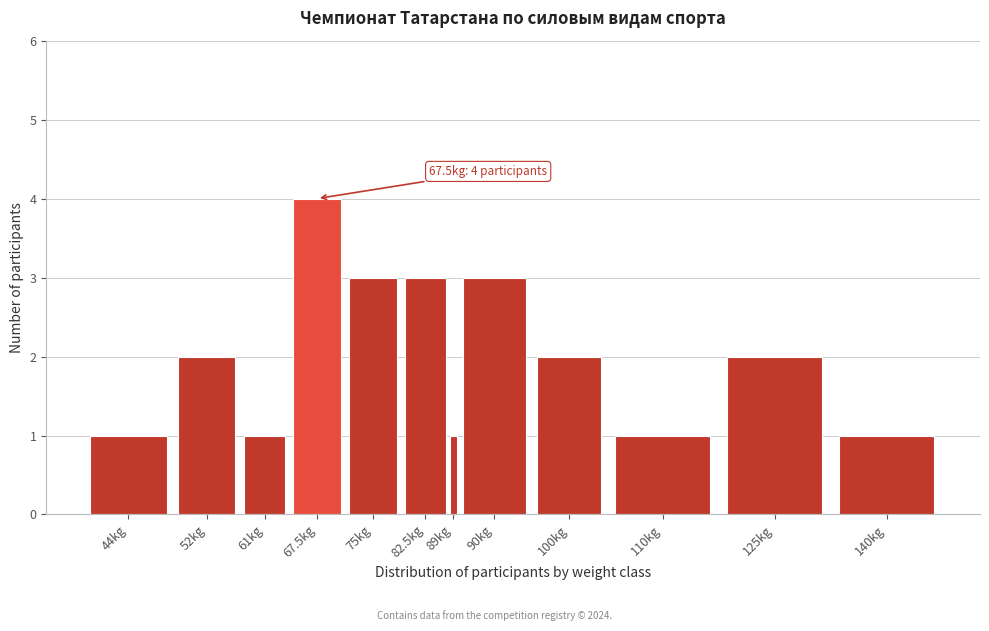

Reading right to left, list all the values displayed in this chart.

140kg=1	125kg=2	110kg=1	100kg=2	90kg=3	89kg=1	82.5kg=3	75kg=3	67.5kg=4	61kg=1	52kg=2	44kg=1